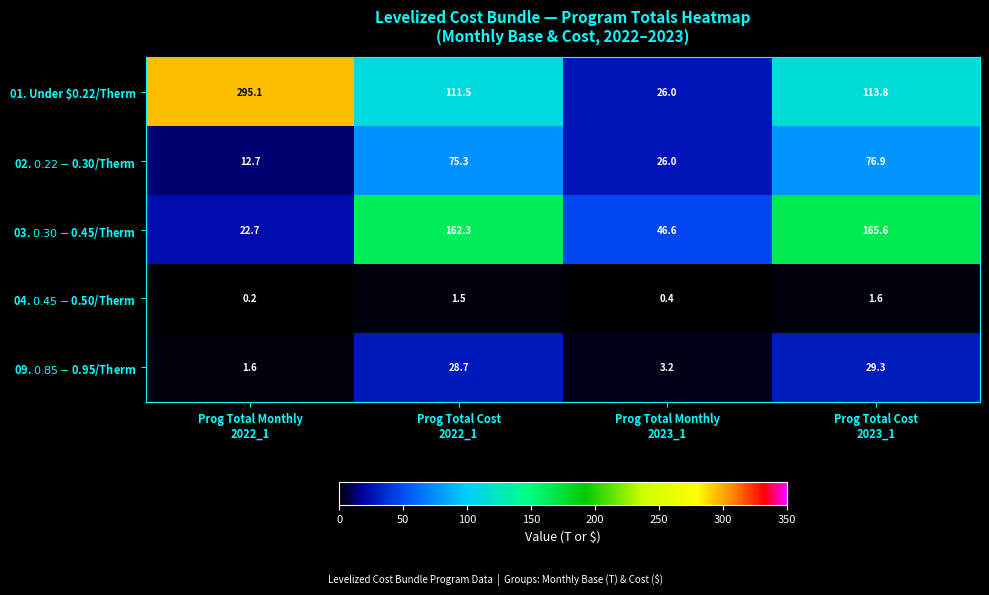

What is the maximum value shown in the chart?

295.1